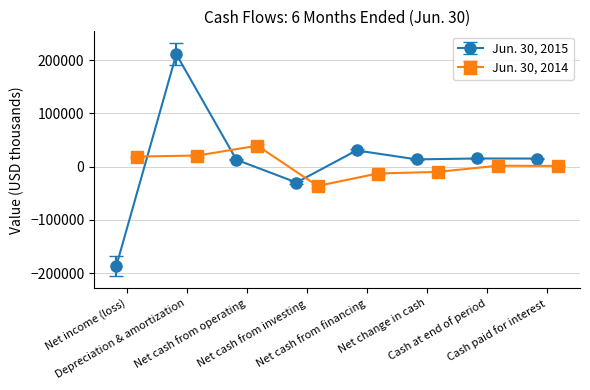

What is the difference between the second highest and second lowest values in the Jun. 30, 2015 series?

60302